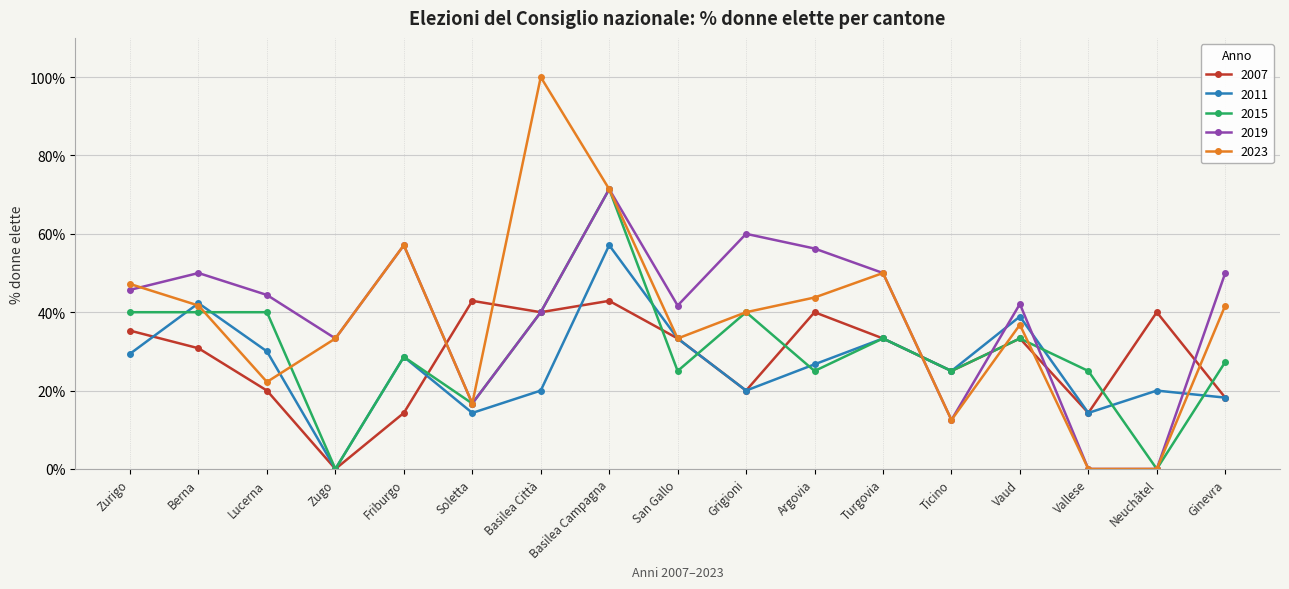

How many values in the 2011 series exceed 26?

9